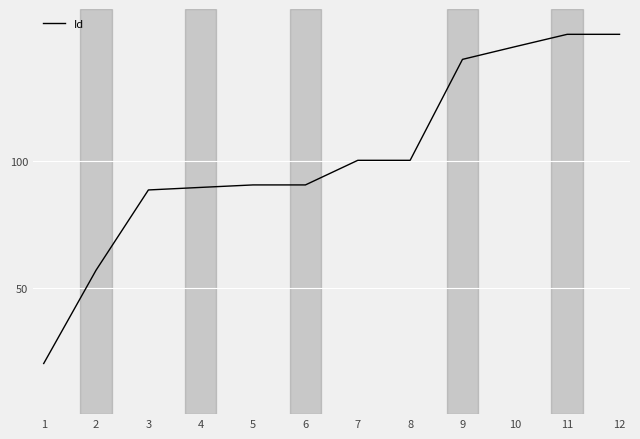

Between 4 and 7, which is larger?

7